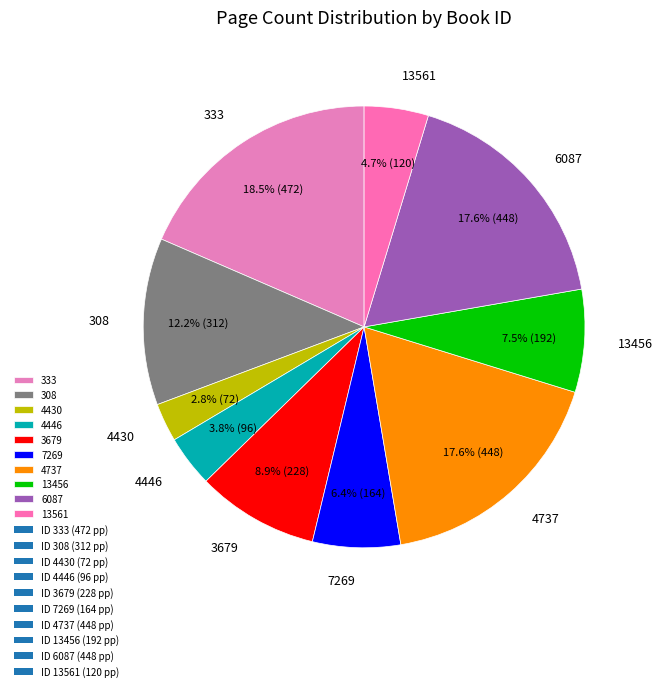

What percentage is NOT represented by 4737?

82.4%